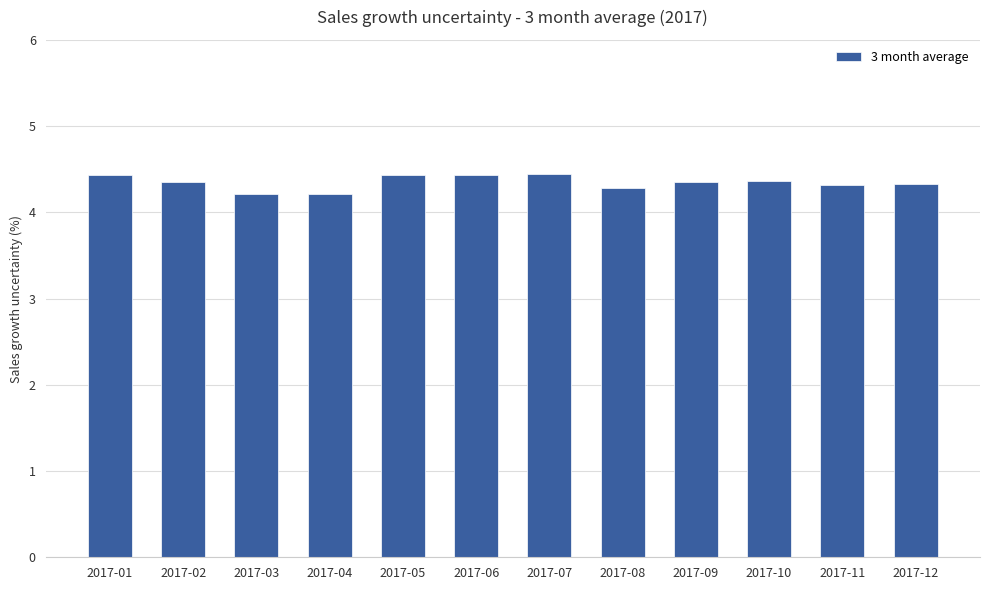

Count the values in the range 4 to 5.

12